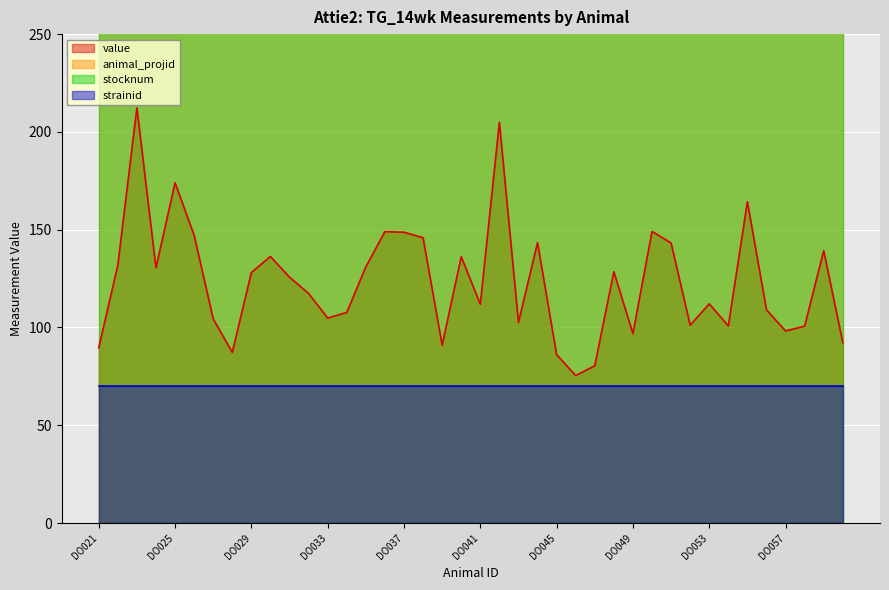

True or false: animal_projid and value intersect in this chart.

False